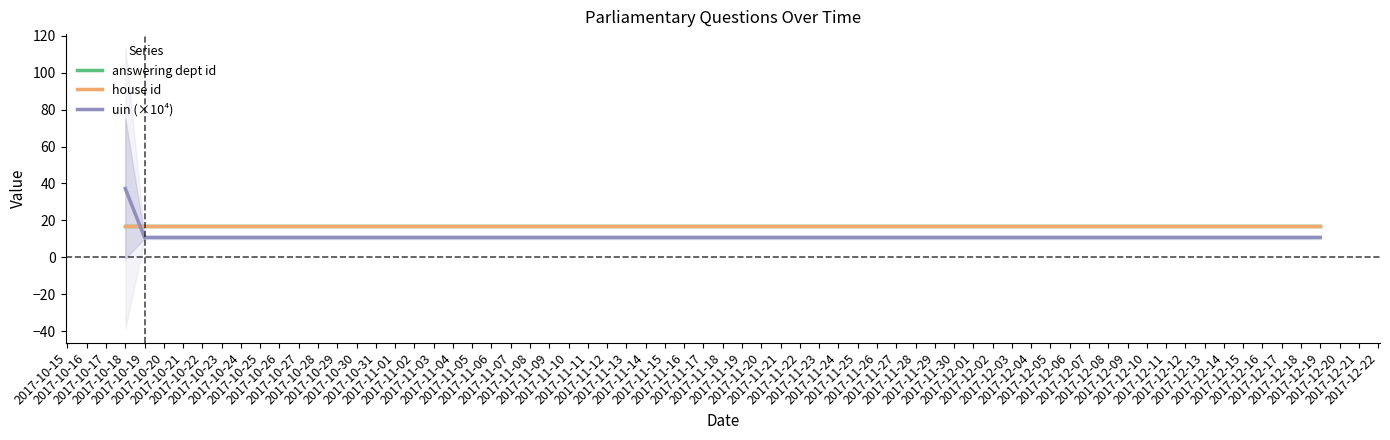

What are all the series names shown in the legend?

answering dept id, house id, uin (×10⁴)